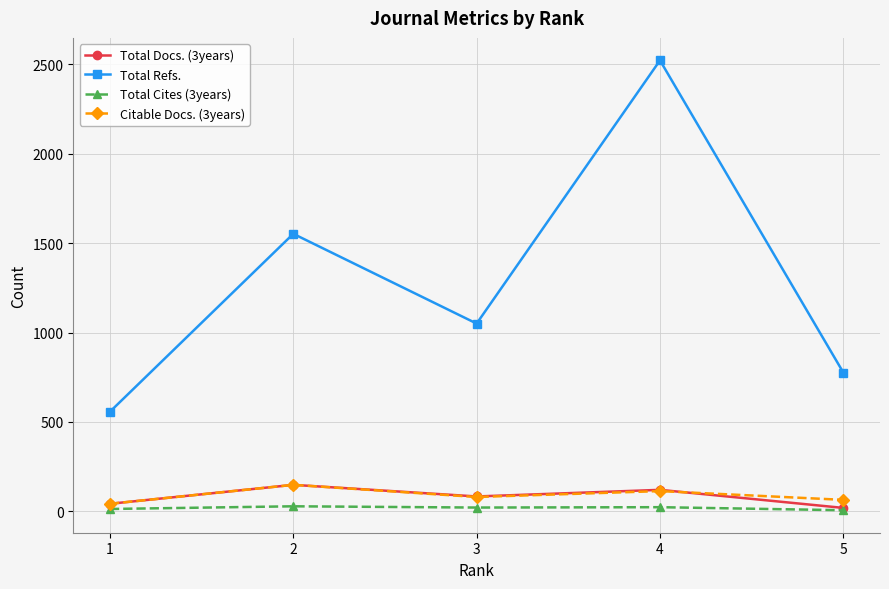

What is the sum of the Total Docs. (3years) values at 3 and 5?

102